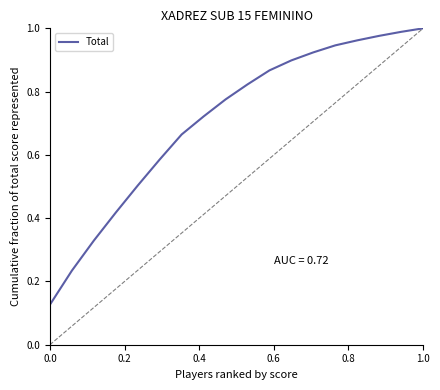

Does the chart display data point markers on the line(s)?

No